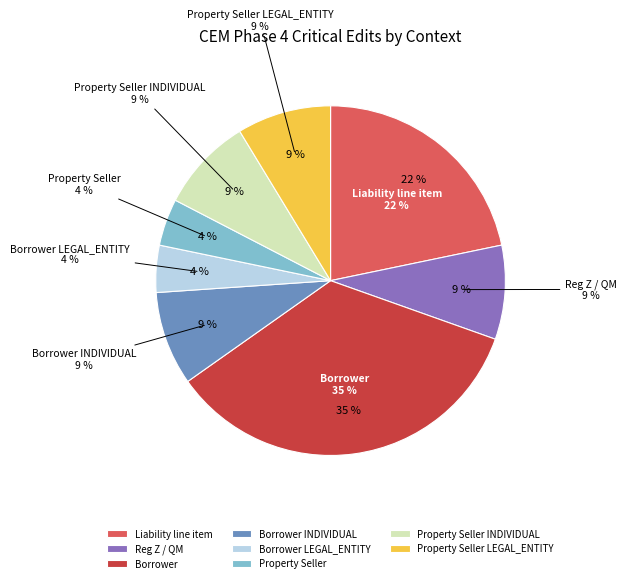

Is there any slice that represents more than half of the pie?

No